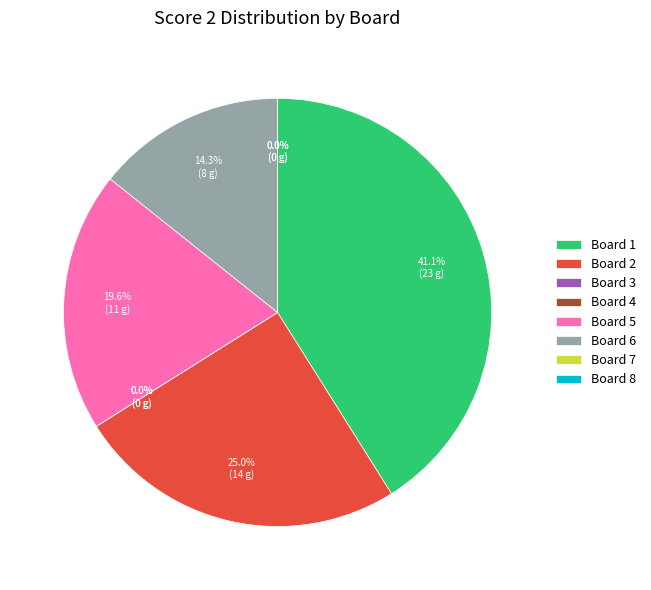

How many segments does this pie chart have?

8